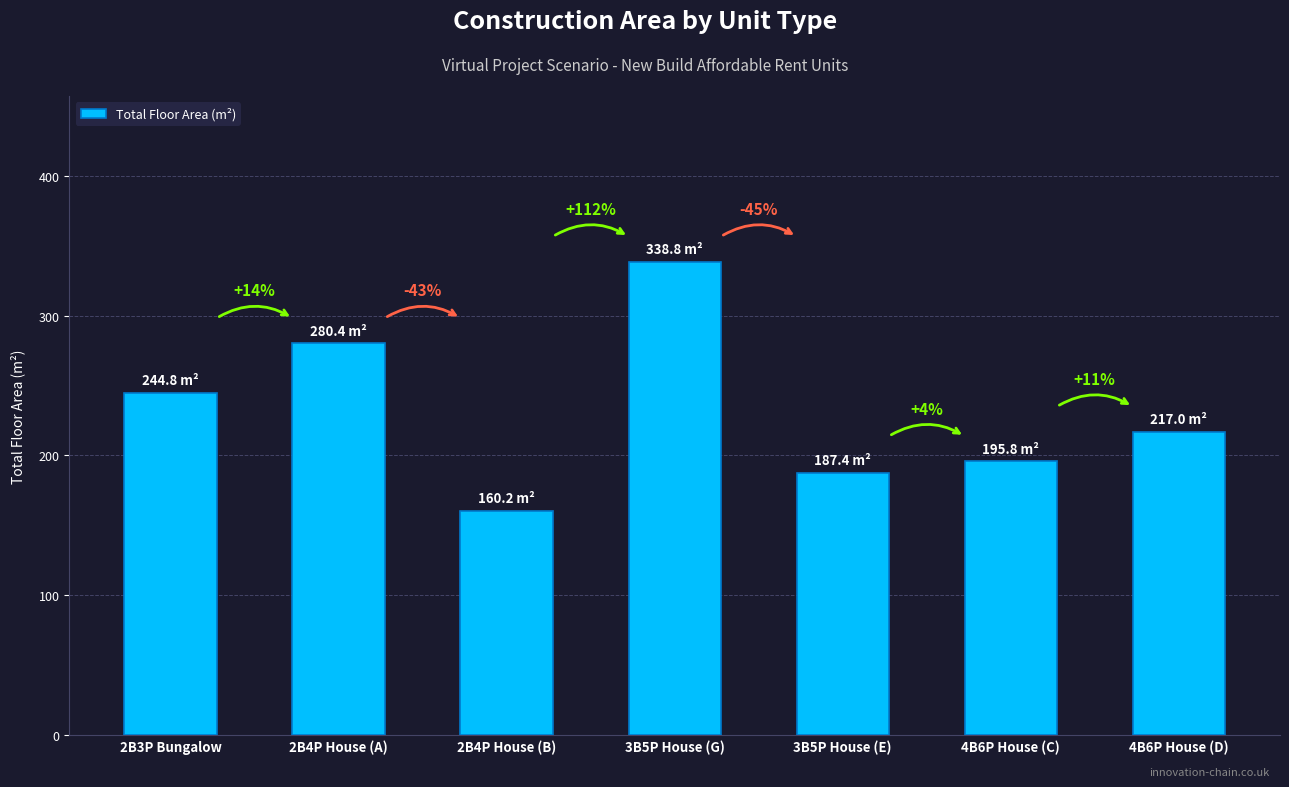

How many bars are there in total?

7